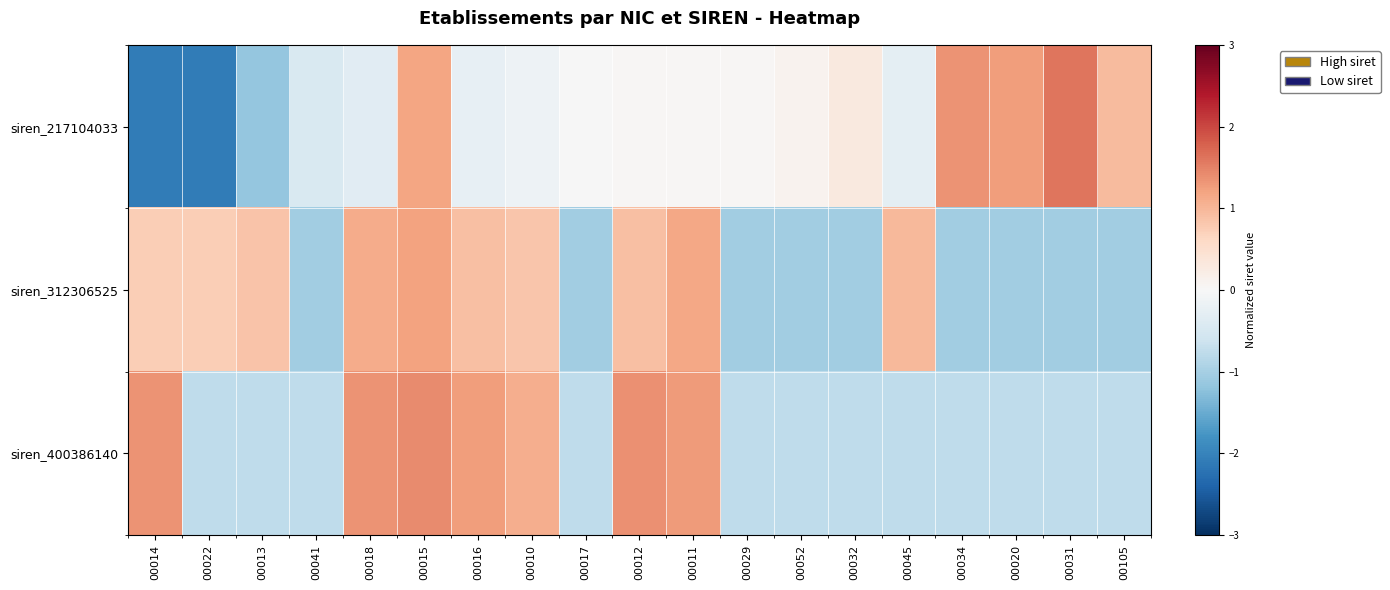

At which category is the sum across all series the highest?

00015